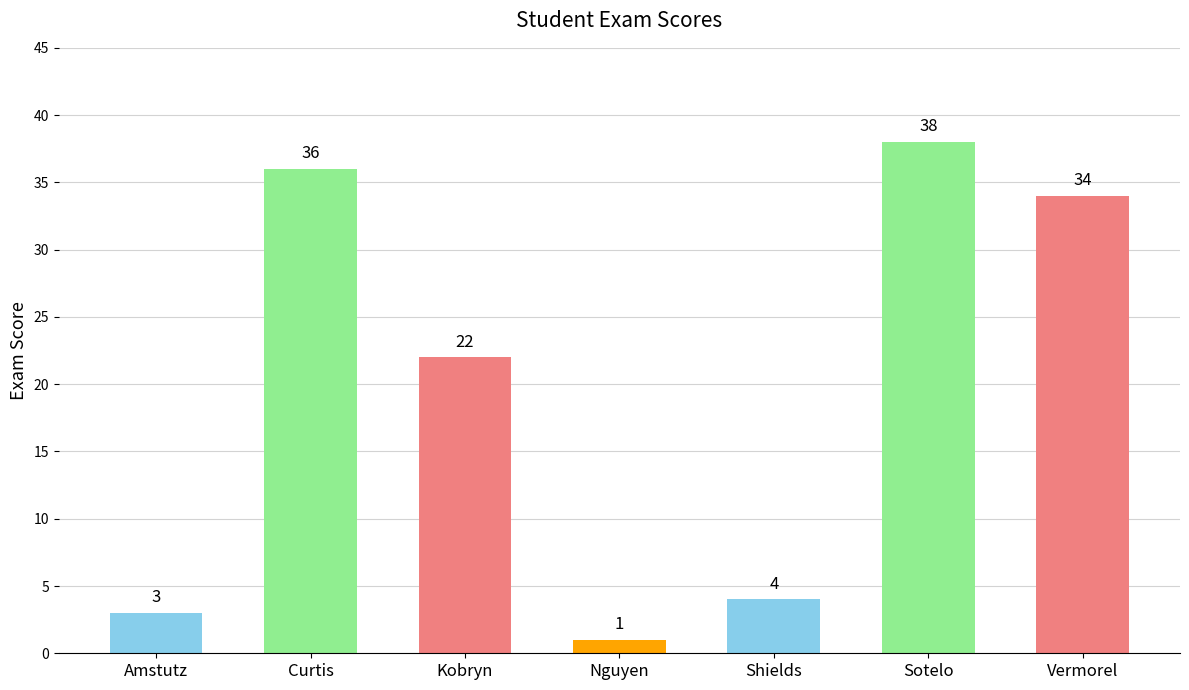

Count the number of categories in the chart.

7